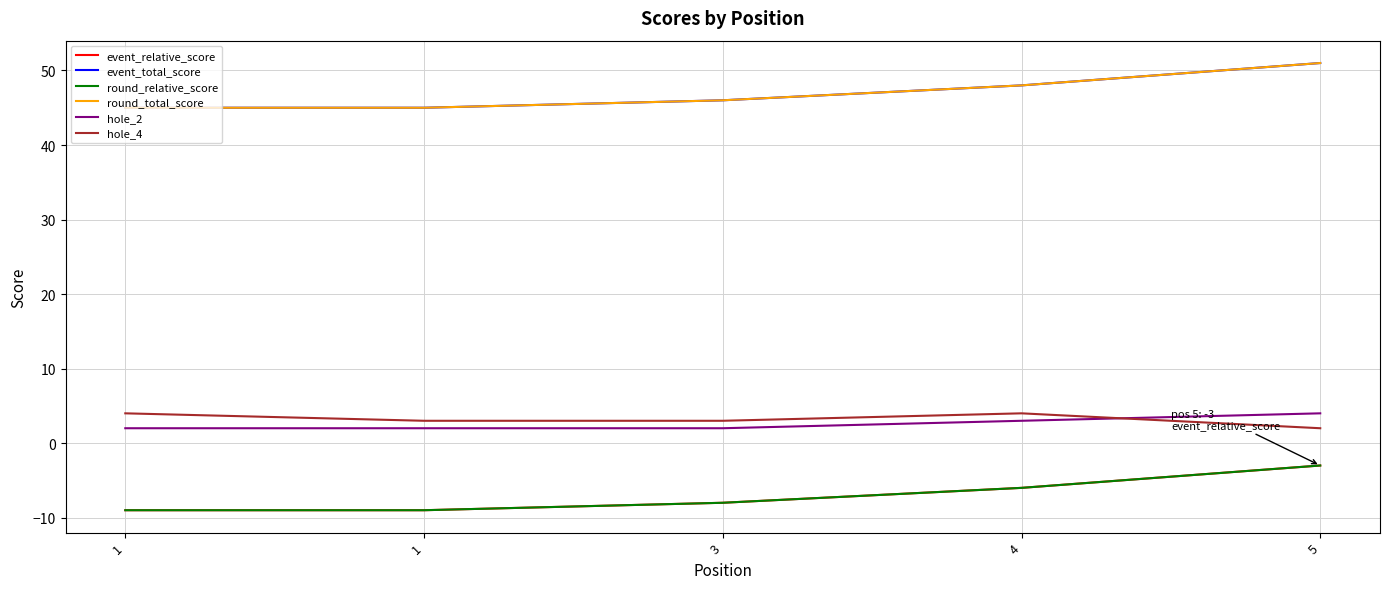

Does the chart have visible grid lines?

Yes